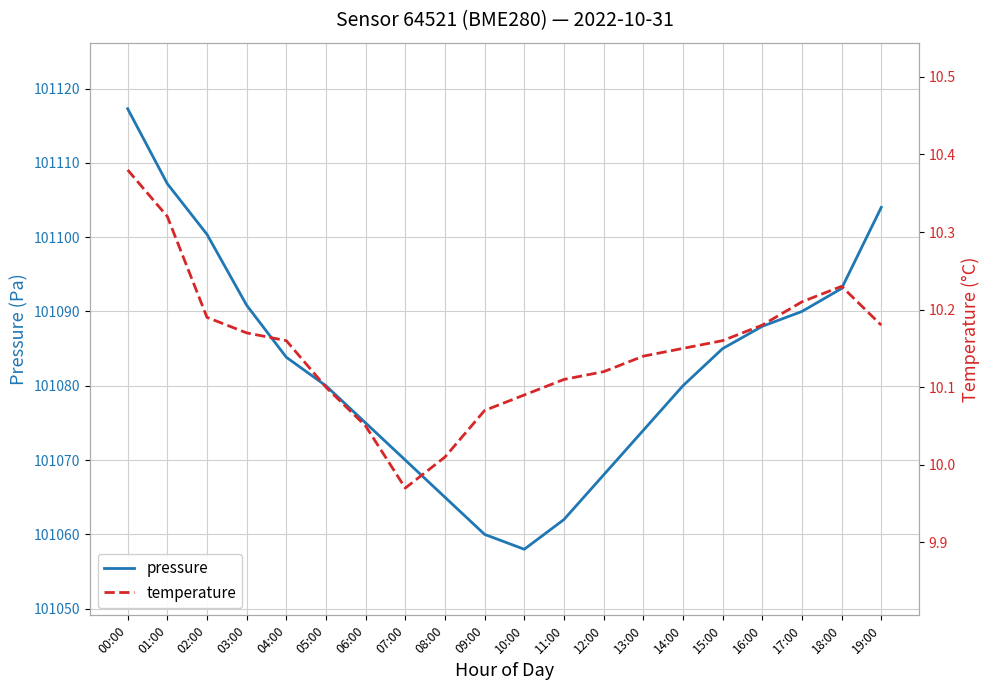

Reading left to right, list all the values displayed in this chart.

pressure: 101117.3	101107.2	101100.4	101090.8	101083.8	101080.0	101075.0	101070.0	101065.0	101060.0	101058.0	101062.0	101068.0	101074.0	101080.0	101085.0	101088.0	101090.0	101093.1	101104.0
temperature: 10.4	10.3	10.2	10.2	10.2	10.1	10.1	10.0	10.0	10.1	10.1	10.1	10.1	10.1	10.2	10.2	10.2	10.2	10.2	10.2